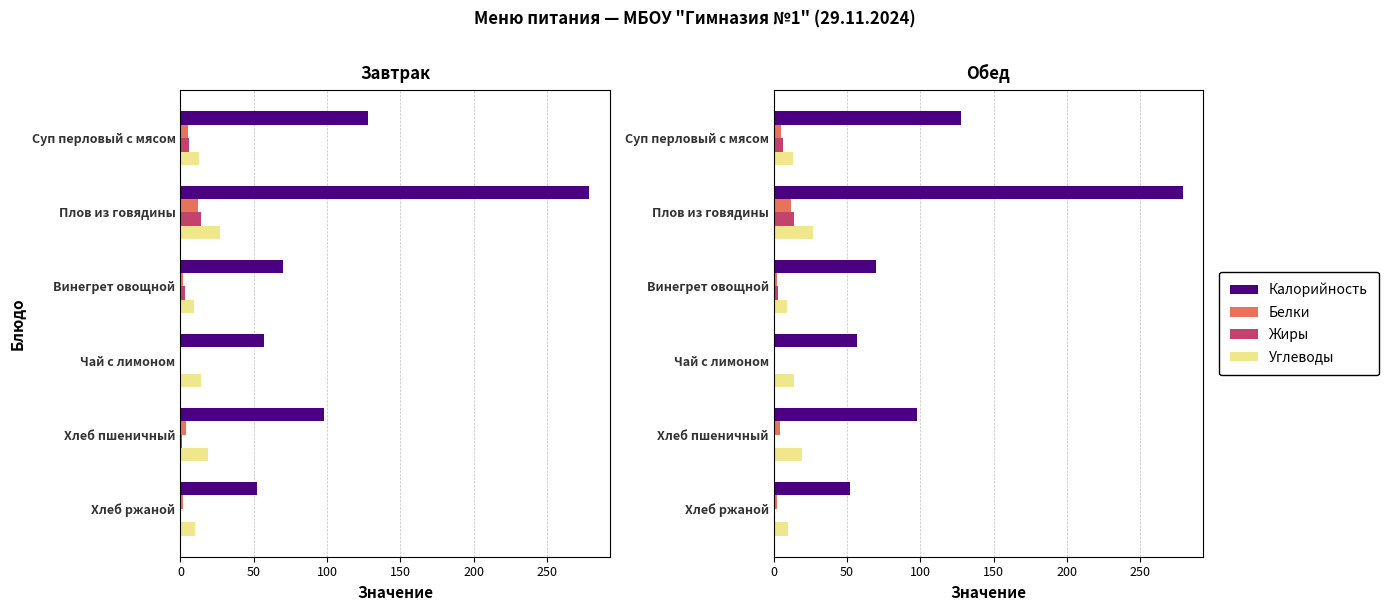

Does the chart contain any negative values?

No